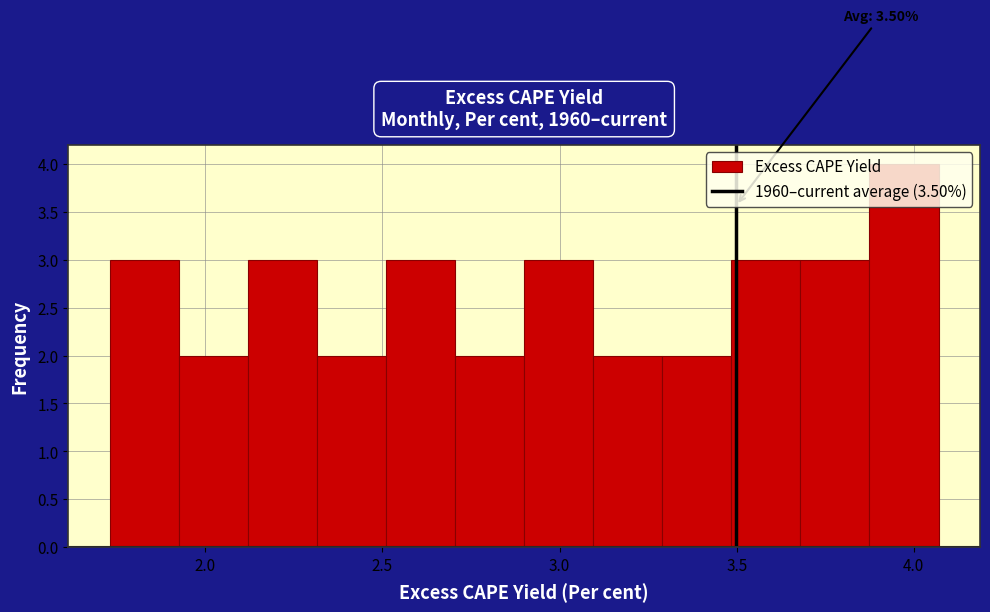

Read against the x-axis, roughly where is the centre of the tallest bar?

3.95